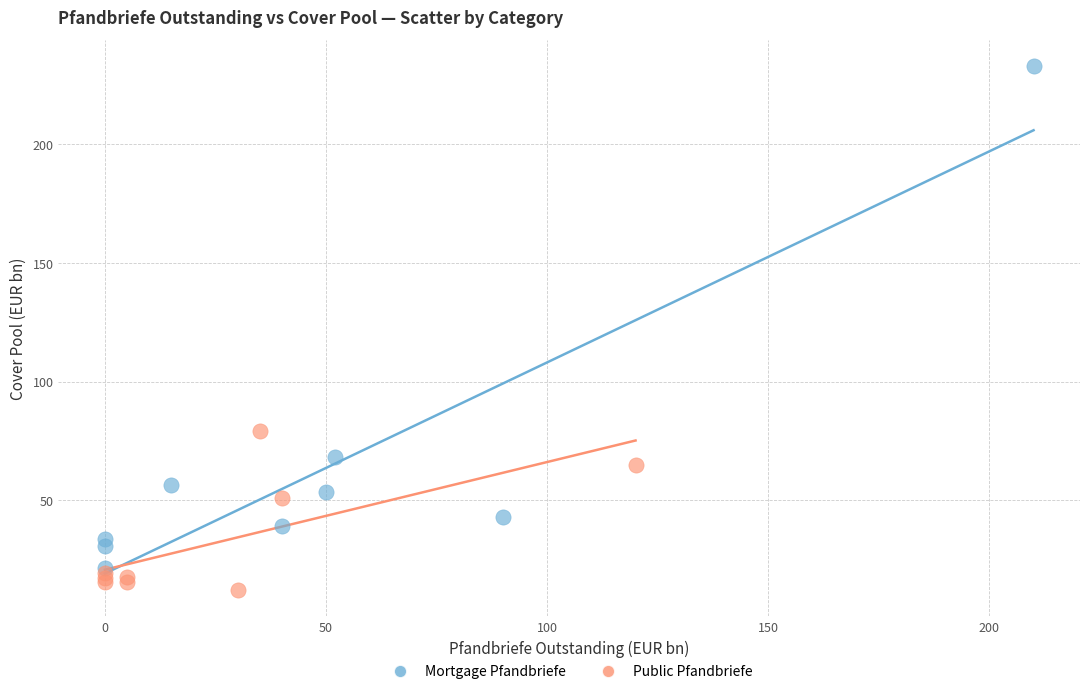

Which series contains the highest Y value?

Mortgage Pfandbriefe